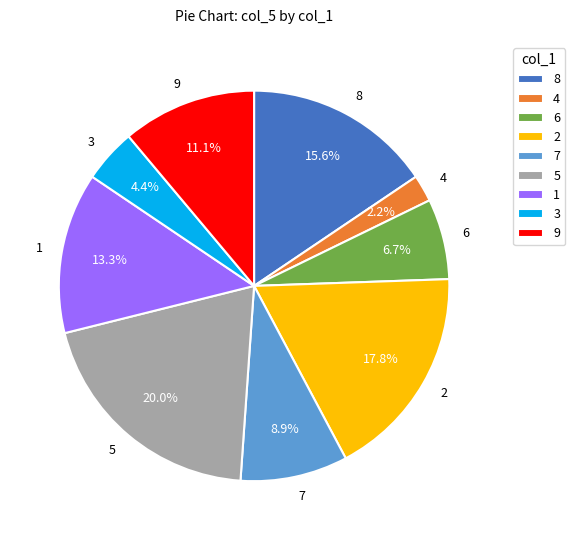

Count the number of slices in the pie.

9